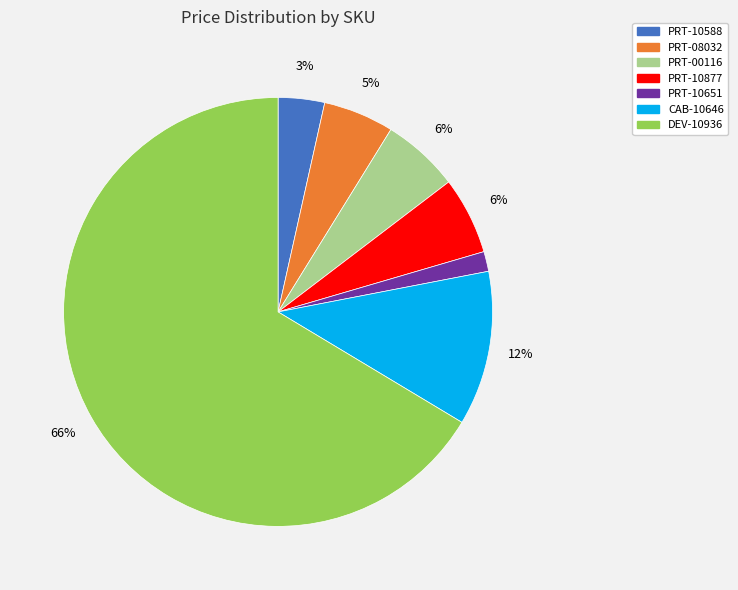

To the nearest percent, what is the combined percentage of PRT-10588 and PRT-00116?

9%